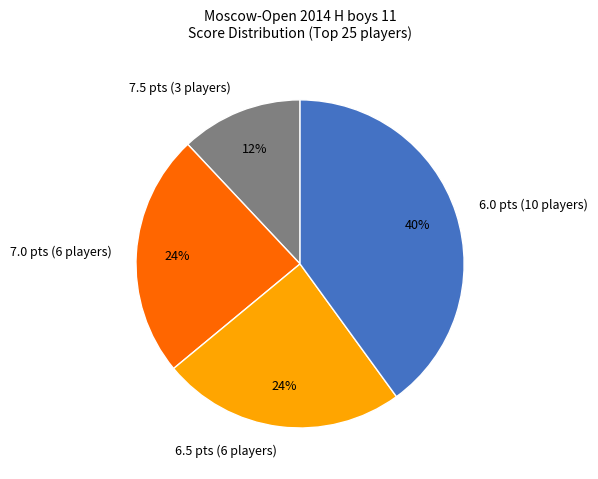

To the nearest percent, what is the combined percentage of 7.5 pts (3 players) and 6.0 pts (10 players)?

52%